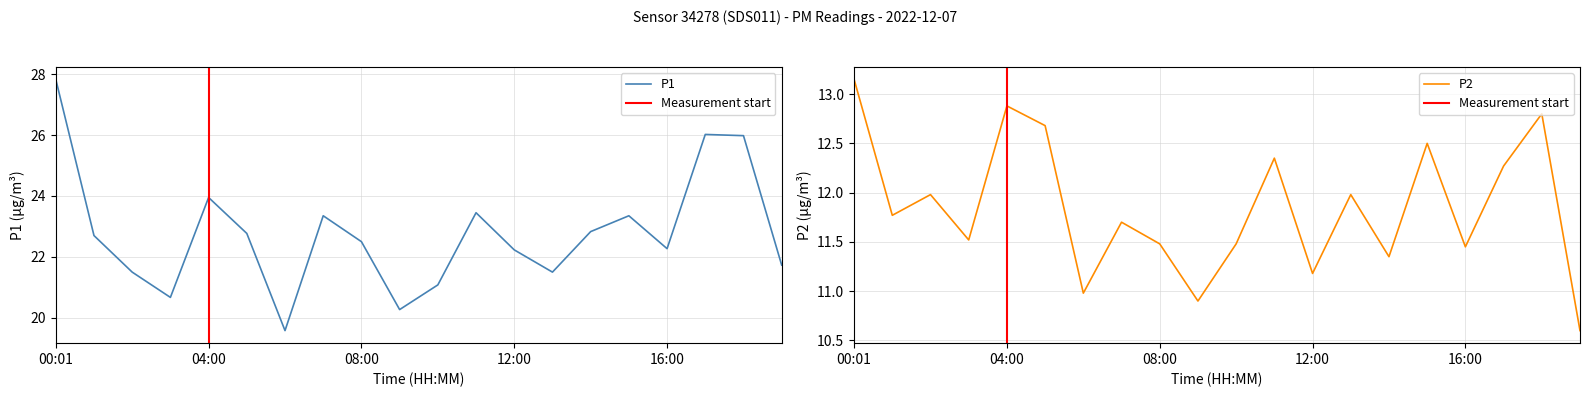

At which category is the sum across all series the highest?

00:01